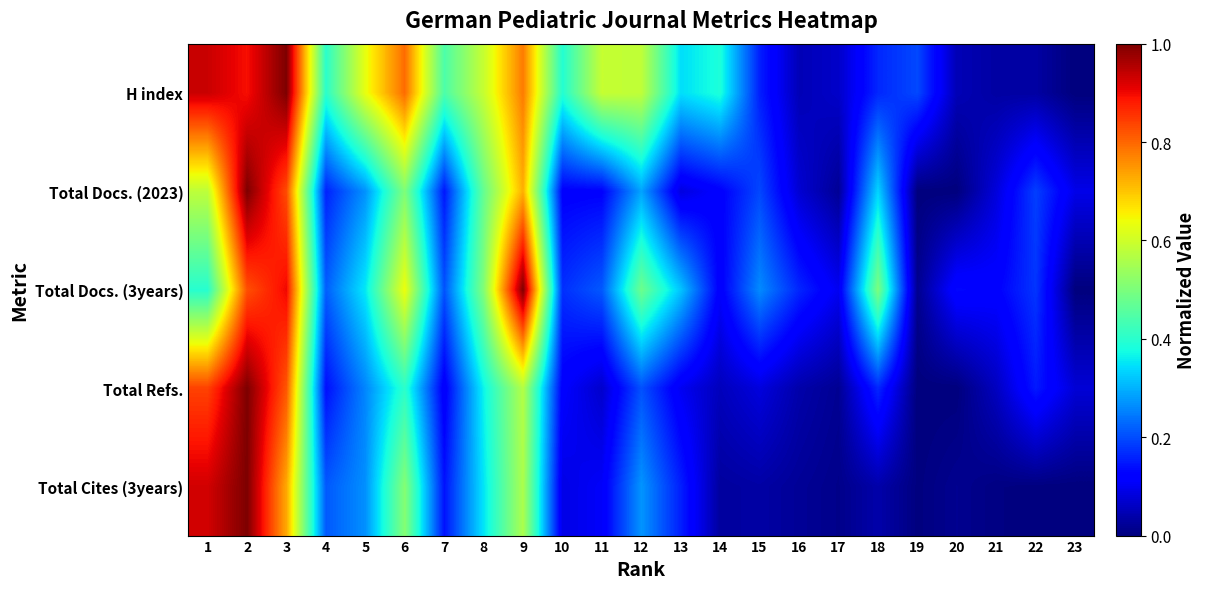

What is the spread (max minus min) of values at 20?

0.1